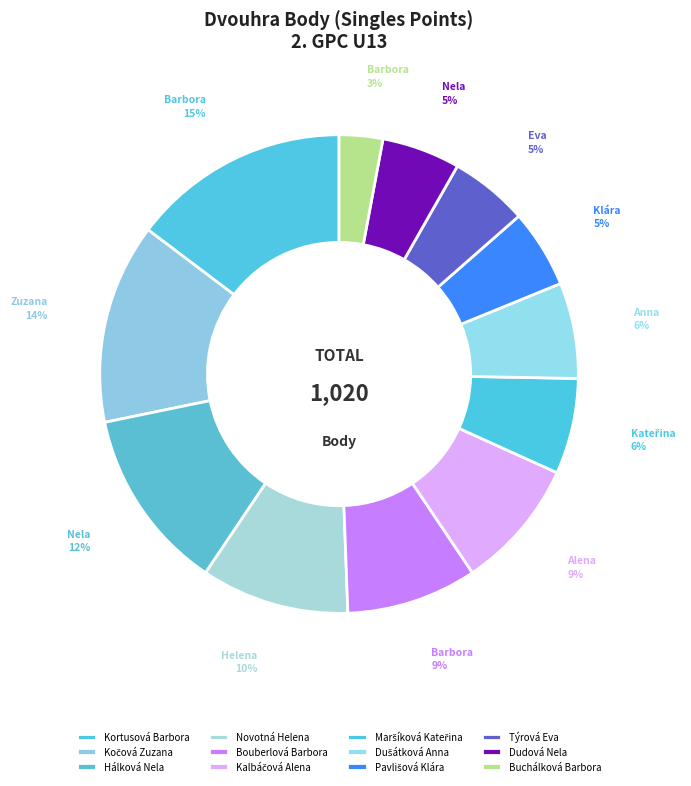

Is it true that Týrová Eva is 5% of the pie?

True